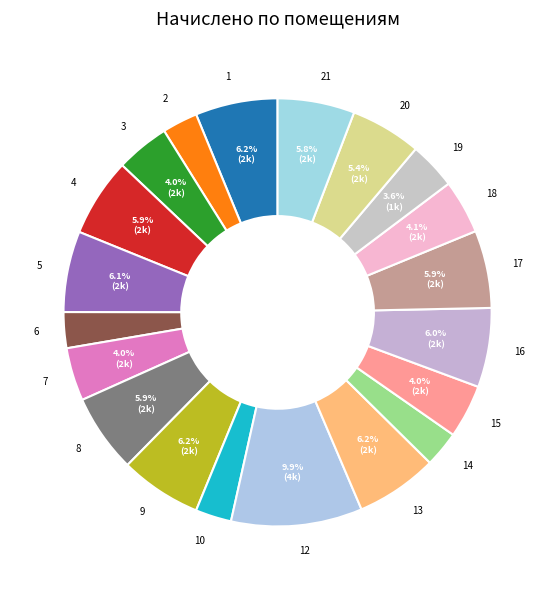

How many segments does this pie chart have?

20